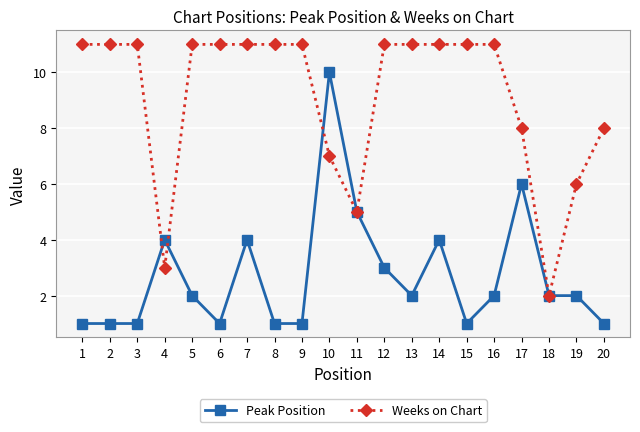

True or false: Peak Position has more than 0 points higher than both neighbors.

True